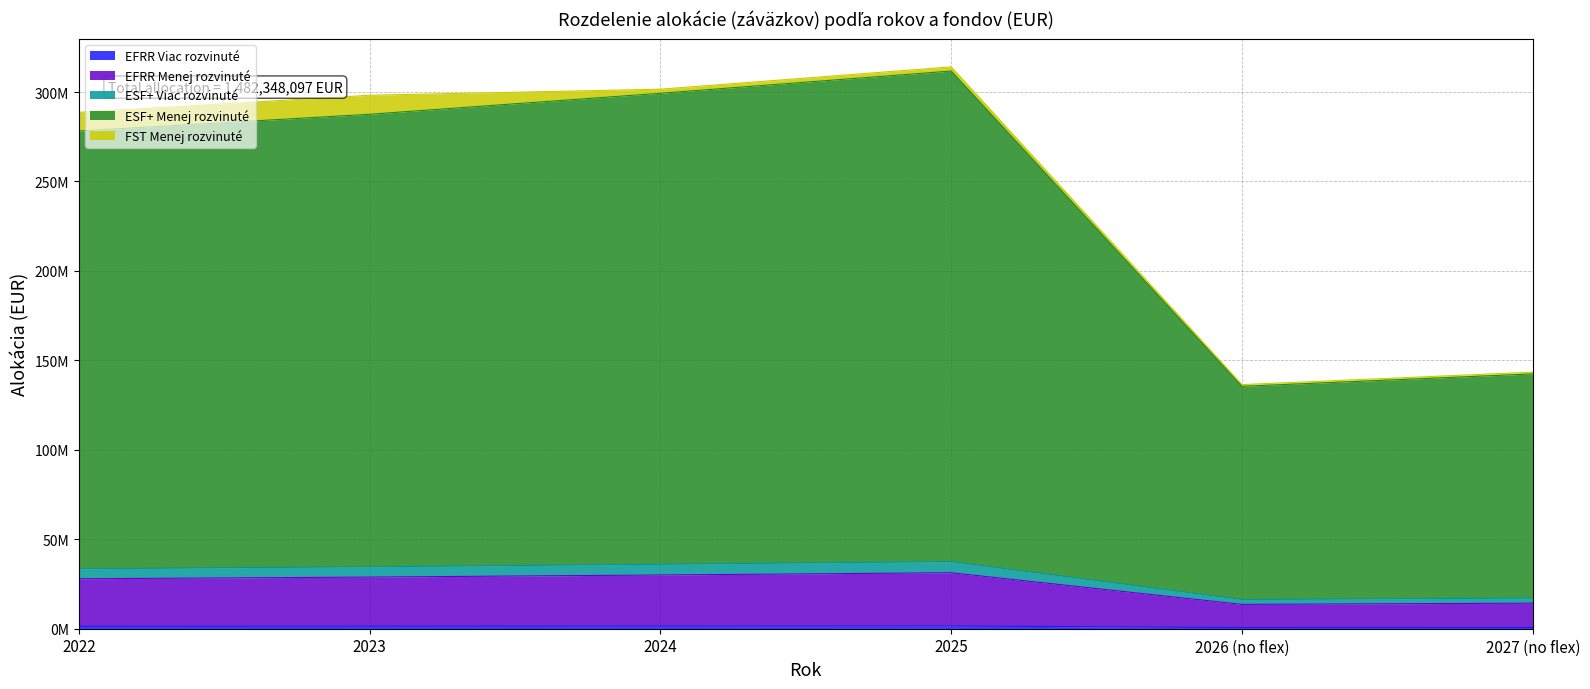

Reading left to right, transcribe all the data shown in this chart.

2022: EFRR Viac rozvinuté=1353601	EFRR Menej rozvinuté=26565558	ESF+ Viac rozvinuté=5580227	ESF+ Menej rozvinuté=244710304	FST Menej rozvinuté=10445510
2023: EFRR Viac rozvinuté=1398359	EFRR Menej rozvinuté=27460872	ESF+ Viac rozvinuté=5764511	ESF+ Menej rozvinuté=252951189	FST Menej rozvinuté=10613295
2024: EFRR Viac rozvinuté=1454277	EFRR Menej rozvinuté=28583172	ESF+ Viac rozvinuté=5994563	ESF+ Menej rozvinuté=263273343	FST Menej rozvinuté=2281219
2025: EFRR Viac rozvinuté=1513423	EFRR Menej rozvinuté=29770668	ESF+ Viac rozvinuté=6238094	ESF+ Menej rozvinuté=274206186	FST Menej rozvinuté=2318144
2026 (no flex): EFRR Viac rozvinuté=656827	EFRR Menej rozvinuté=12940947	ESF+ Viac rozvinuté=2707130	ESF+ Menej rozvinuté=119190572	FST Menej rozvinuté=960431
2027 (no flex): EFRR Viac rozvinuté=689791	EFRR Menej rozvinuté=13603194	ESF+ Viac rozvinuté=2843084	ESF+ Menej rozvinuté=125299966	FST Menej rozvinuté=979640